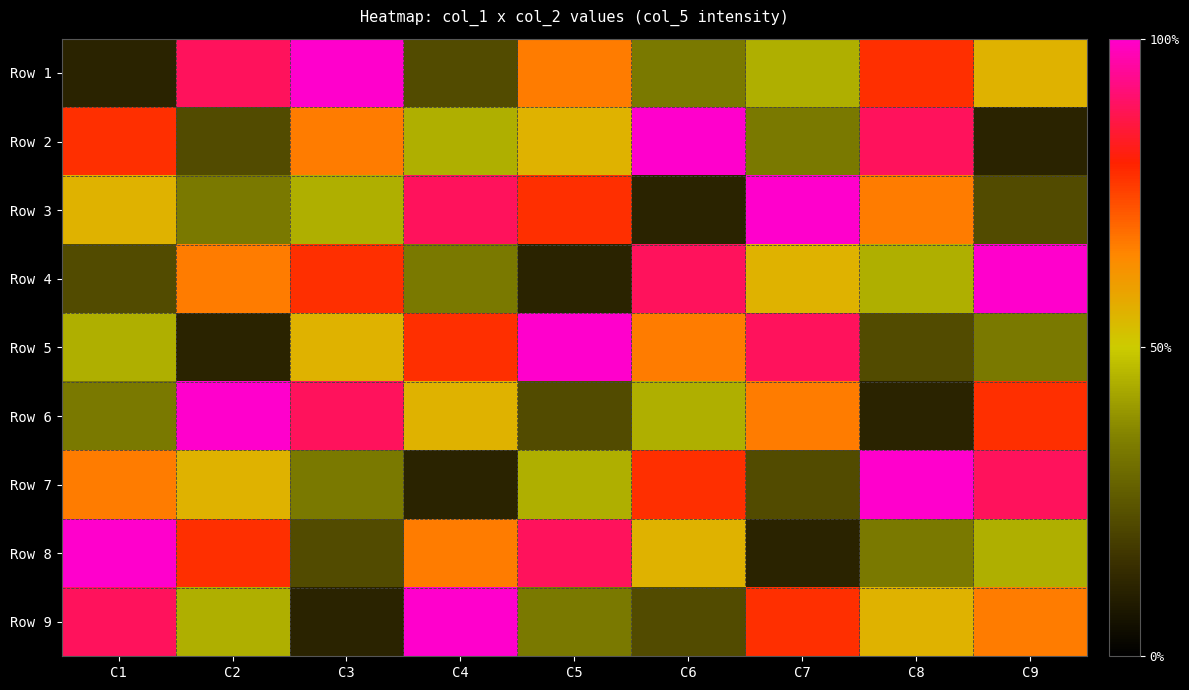

Reading left to right, extract all data points from this chart.

Row 1: C1=1	C2=8	C3=9	C4=2	C5=6	C6=3	C7=4	C8=7	C9=5
Row 2: C1=7	C2=2	C3=6	C4=4	C5=5	C6=9	C7=3	C8=8	C9=1
Row 3: C1=5	C2=3	C3=4	C4=8	C5=7	C6=1	C7=9	C8=6	C9=2
Row 4: C1=2	C2=6	C3=7	C4=3	C5=1	C6=8	C7=5	C8=4	C9=9
Row 5: C1=4	C2=1	C3=5	C4=7	C5=9	C6=6	C7=8	C8=2	C9=3
Row 6: C1=3	C2=9	C3=8	C4=5	C5=2	C6=4	C7=6	C8=1	C9=7
Row 7: C1=6	C2=5	C3=3	C4=1	C5=4	C6=7	C7=2	C8=9	C9=8
Row 8: C1=9	C2=7	C3=2	C4=6	C5=8	C6=5	C7=1	C8=3	C9=4
Row 9: C1=8	C2=4	C3=1	C4=9	C5=3	C6=2	C7=7	C8=5	C9=6